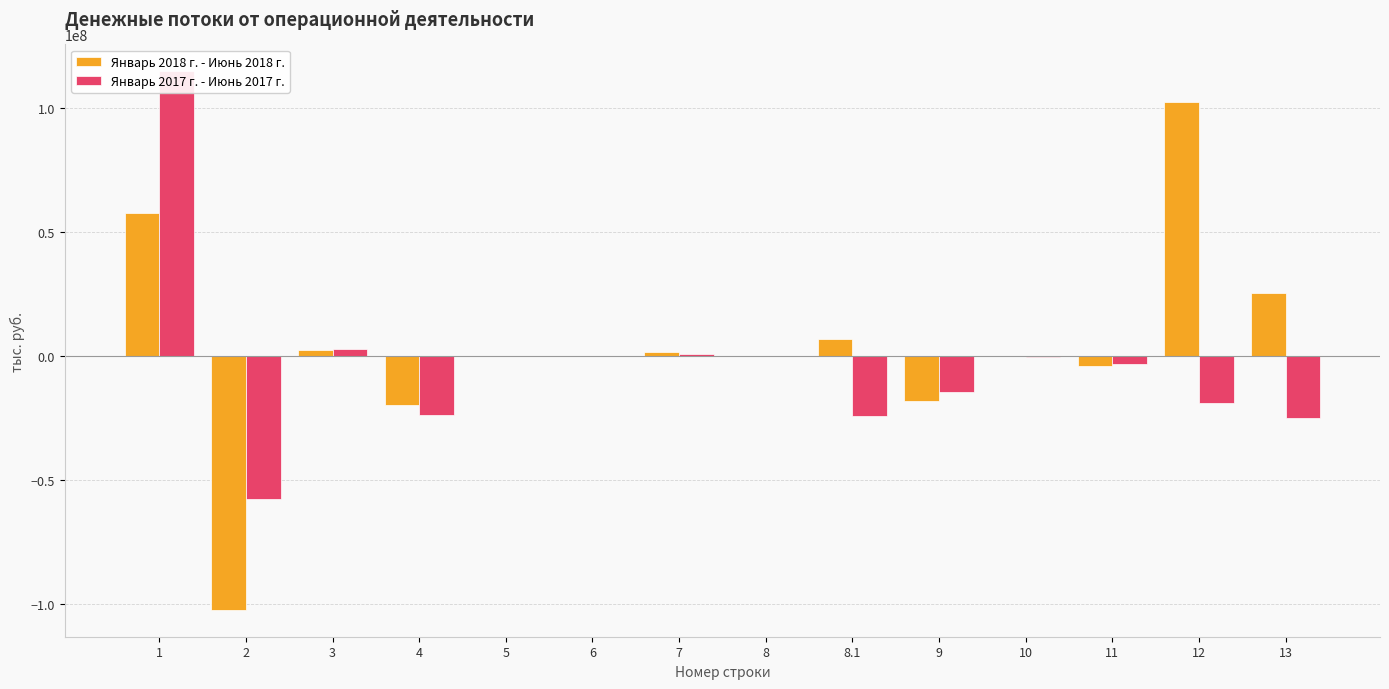

How many distinct data groups are displayed?

2